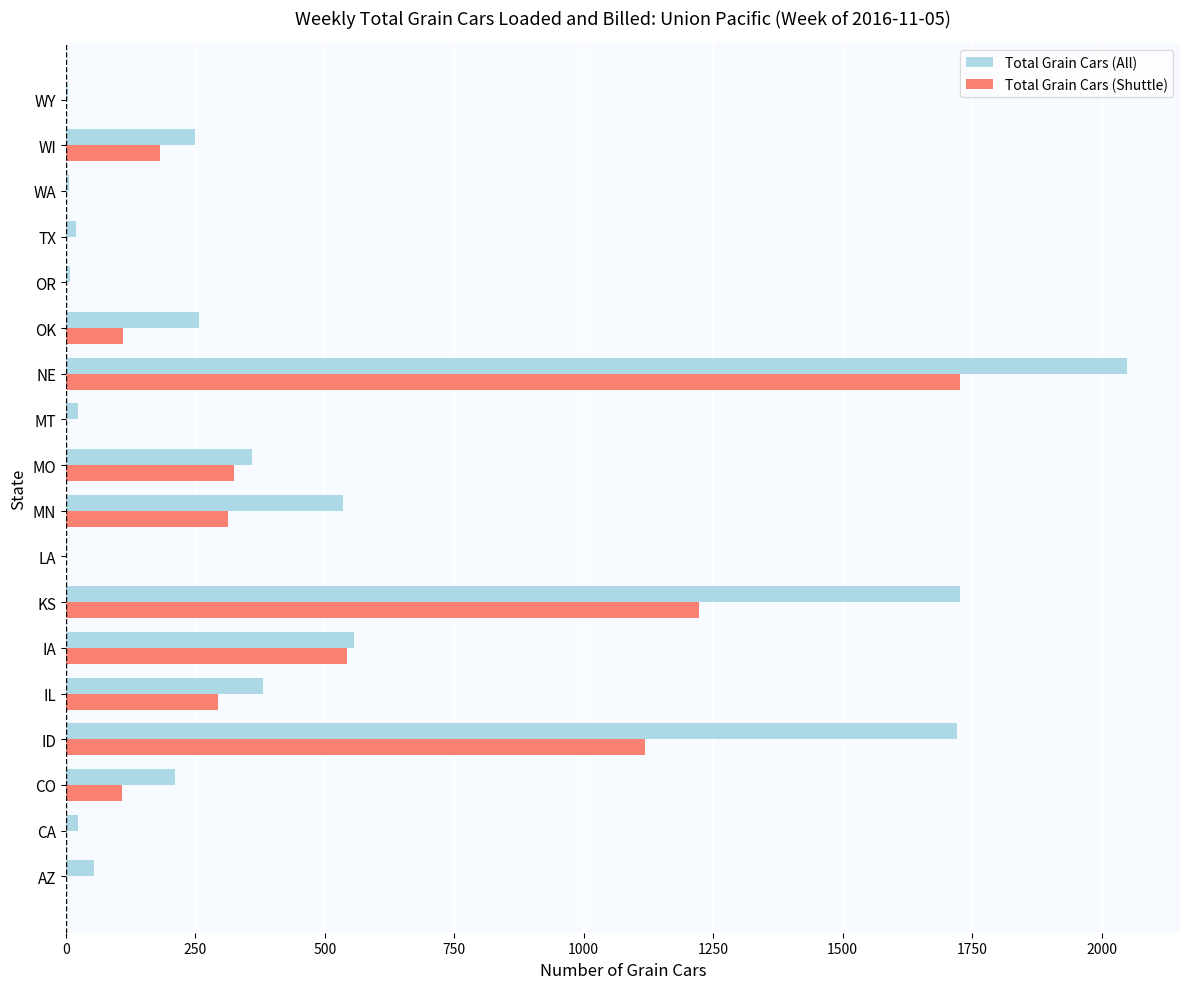

What is the sum of all Total Grain Cars (All) values?

8187